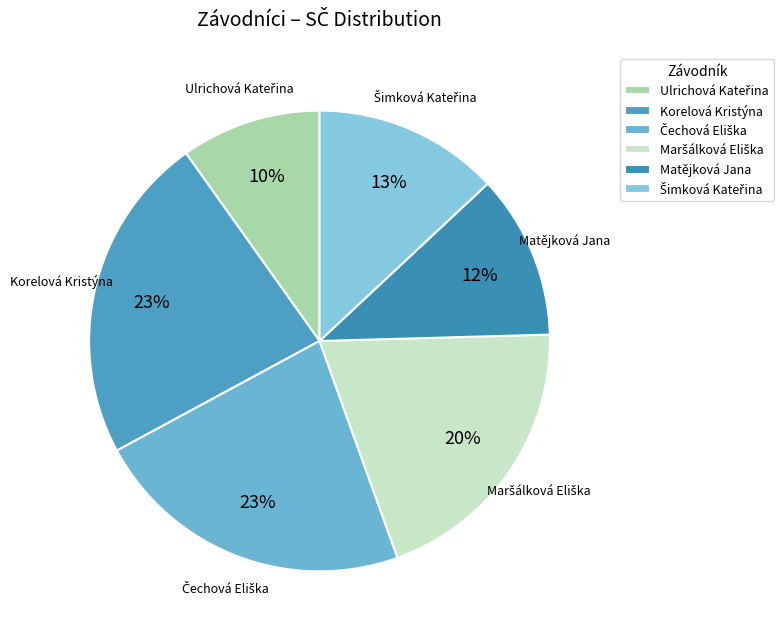

To the nearest percent, what is the difference between the largest and smallest slice percentages?

13%